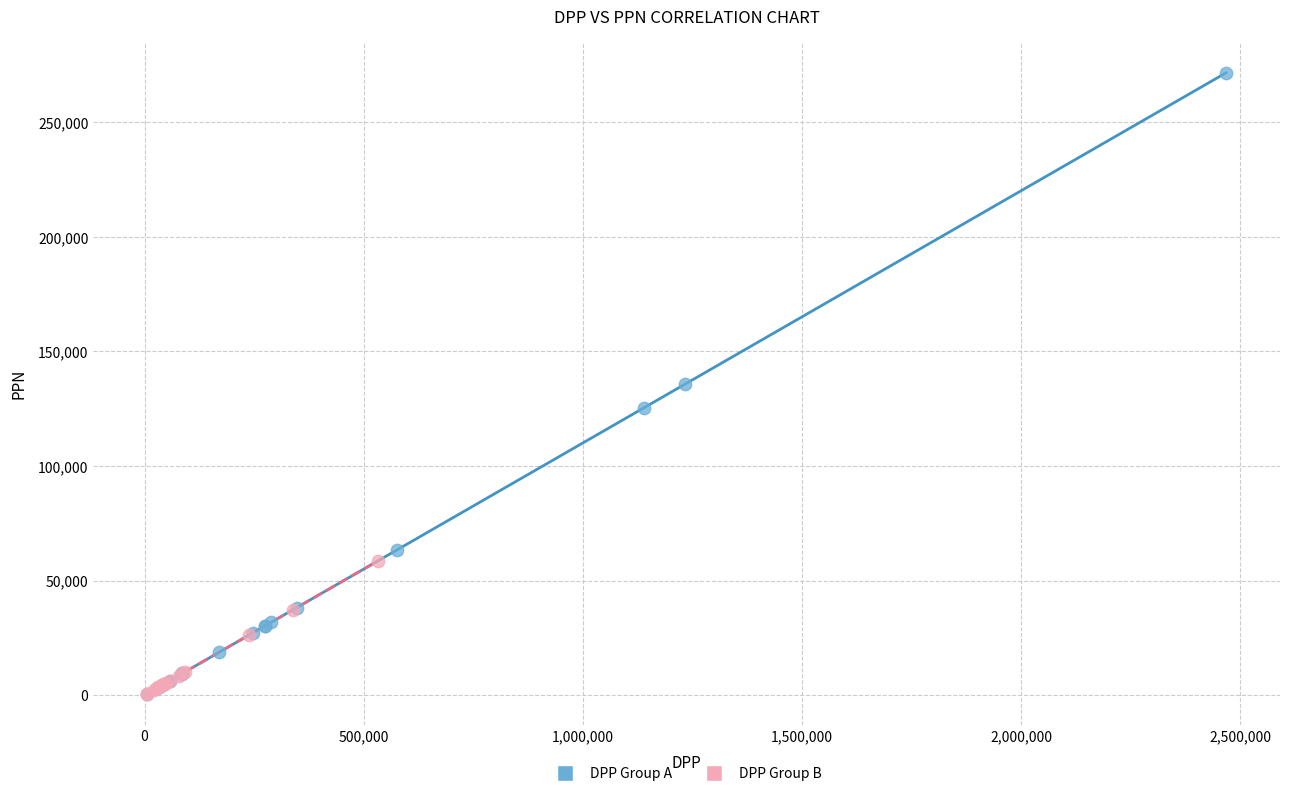

Which series reaches the maximum Y coordinate?

DPP Group A